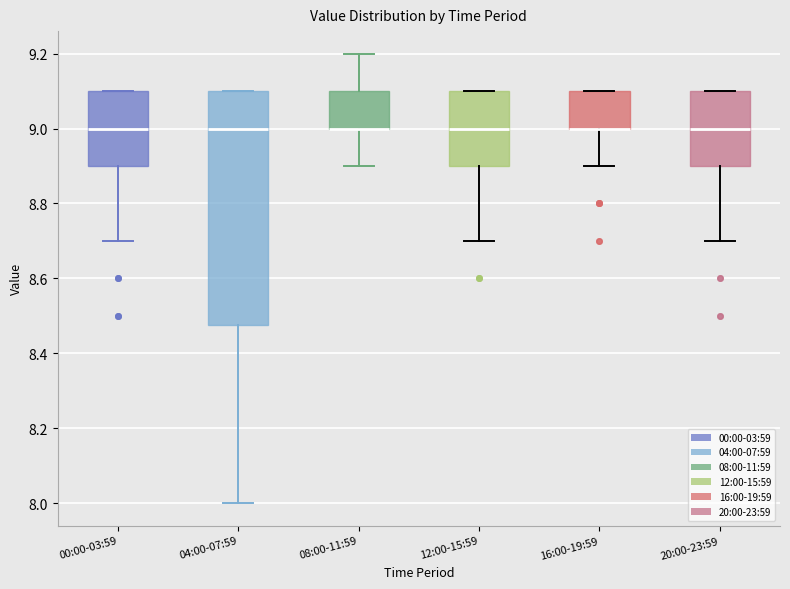

Reading left to right, transcribe this box plot: for each box, give where its median line is, the range the box spans, and where its two whiskers end, as read against the y-axis. The values are not printed on the chart, so give them approximately, as read against the axis.

00:00-03:59: median 9.00, box 8.90 to 9.10, whiskers 8.70 to 9.10
04:00-07:59: median 9.00, box 8.48 to 9.10, whiskers 8.00 to 9.10
08:00-11:59: median 9.00 (drawn on the box's lower edge), box 9.00 to 9.10, whiskers 8.90 to 9.20
12:00-15:59: median 9.00, box 8.90 to 9.10, whiskers 8.70 to 9.10
16:00-19:59: median 9.00 (drawn on the box's lower edge), box 9.00 to 9.10, whiskers 8.90 to 9.10
20:00-23:59: median 9.00, box 8.90 to 9.10, whiskers 8.70 to 9.10